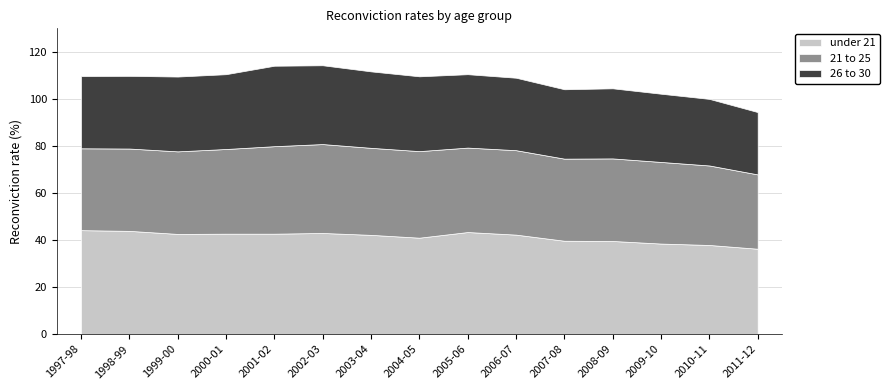

The 26 to 30 series shows 31.8 at 2000-01. True or false?

True